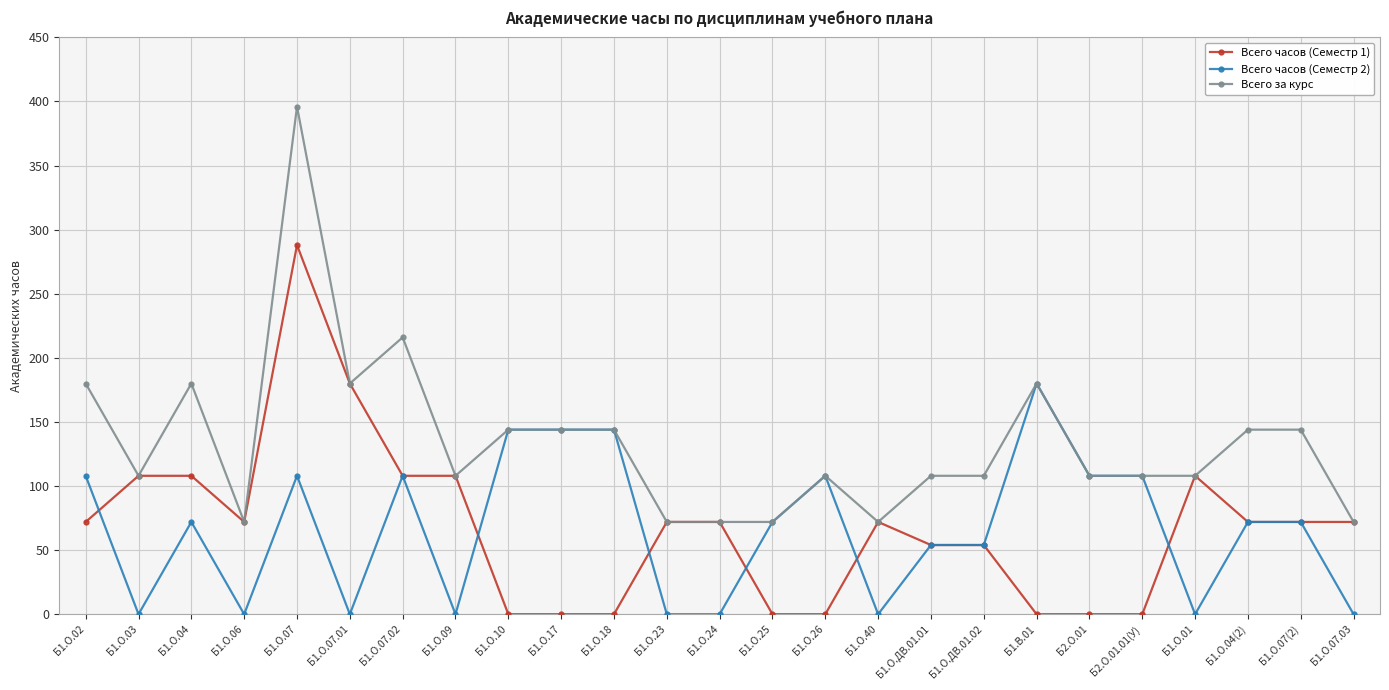

Reading right to left, transcribe all the data shown in this chart.

Всего часов (Семестр 1): Б1.О.07.03=72	Б1.О.07(2)=72	Б1.О.04(2)=72	Б1.О.01=108	Б2.О.01.01(У)=0	Б2.О.01=0	Б1.В.01=0	Б1.О.ДВ.01.02=54	Б1.О.ДВ.01.01=54	Б1.О.40=72	Б1.О.26=0	Б1.О.25=0	Б1.О.24=72	Б1.О.23=72	Б1.О.18=0	Б1.О.17=0	Б1.О.10=0	Б1.О.09=108	Б1.О.07.02=108	Б1.О.07.01=180	Б1.О.07=288	Б1.О.06=72	Б1.О.04=108	Б1.О.03=108	Б1.О.02=72
Всего часов (Семестр 2): Б1.О.07.03=0	Б1.О.07(2)=72	Б1.О.04(2)=72	Б1.О.01=0	Б2.О.01.01(У)=108	Б2.О.01=108	Б1.В.01=180	Б1.О.ДВ.01.02=54	Б1.О.ДВ.01.01=54	Б1.О.40=0	Б1.О.26=108	Б1.О.25=72	Б1.О.24=0	Б1.О.23=0	Б1.О.18=144	Б1.О.17=144	Б1.О.10=144	Б1.О.09=0	Б1.О.07.02=108	Б1.О.07.01=0	Б1.О.07=108	Б1.О.06=0	Б1.О.04=72	Б1.О.03=0	Б1.О.02=108
Всего за курс: Б1.О.07.03=72	Б1.О.07(2)=144	Б1.О.04(2)=144	Б1.О.01=108	Б2.О.01.01(У)=108	Б2.О.01=108	Б1.В.01=180	Б1.О.ДВ.01.02=108	Б1.О.ДВ.01.01=108	Б1.О.40=72	Б1.О.26=108	Б1.О.25=72	Б1.О.24=72	Б1.О.23=72	Б1.О.18=144	Б1.О.17=144	Б1.О.10=144	Б1.О.09=108	Б1.О.07.02=216	Б1.О.07.01=180	Б1.О.07=396	Б1.О.06=72	Б1.О.04=180	Б1.О.03=108	Б1.О.02=180